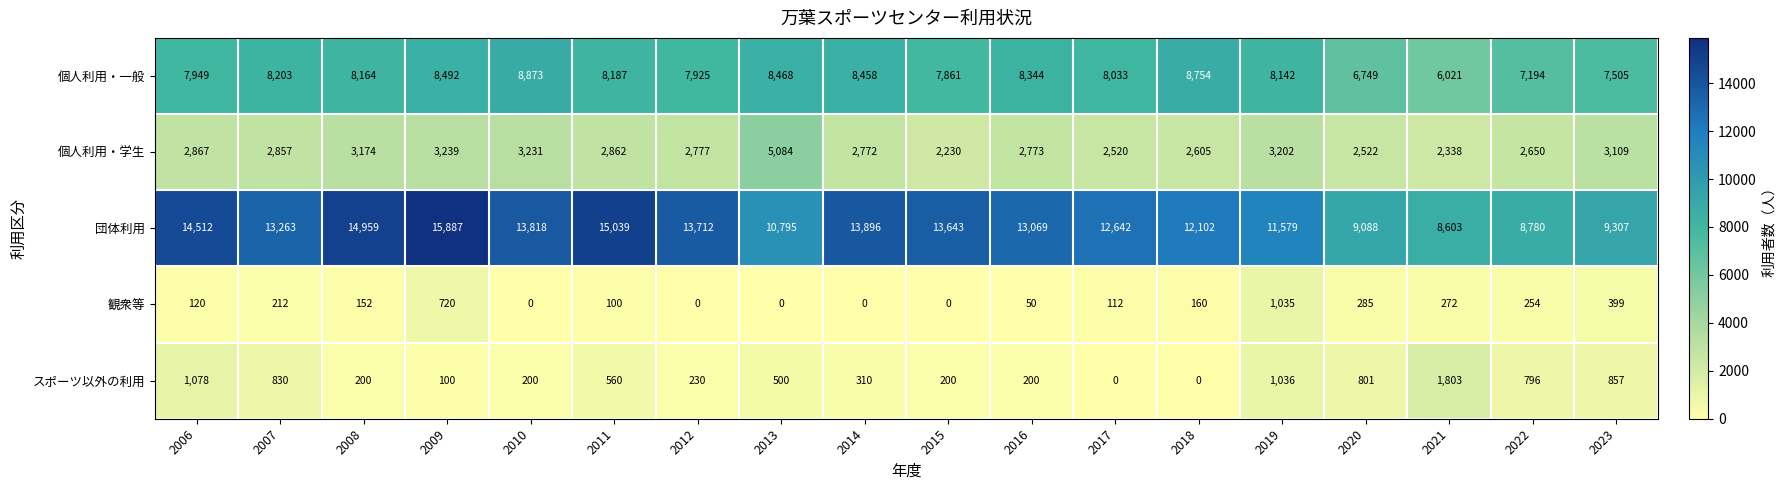

The value of 個人利用・一般 at 2012 is 7925. True or false?

True